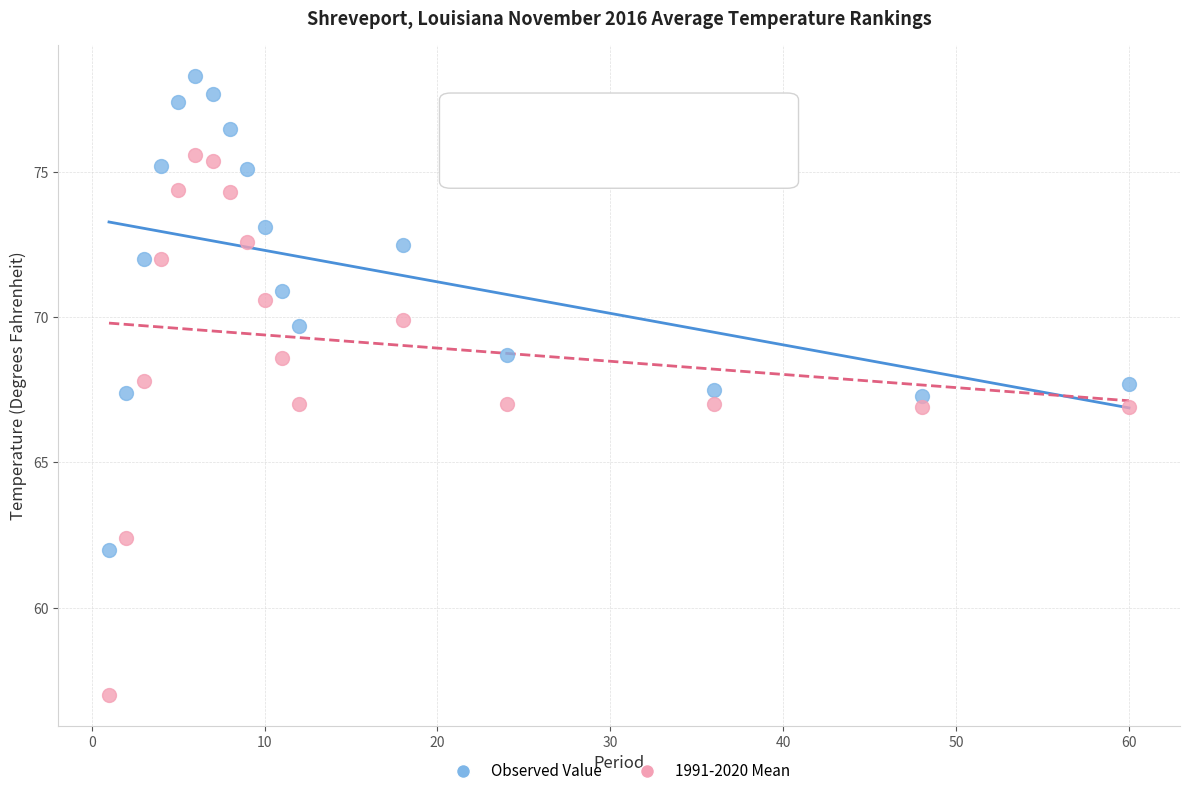

Which series contains the highest Y value?

Observed Value